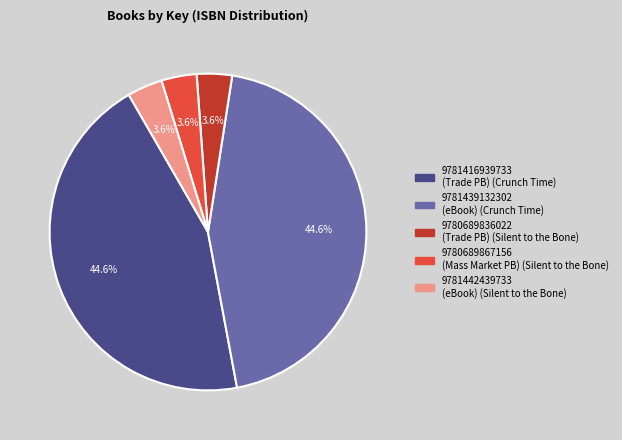

Does 9781442439733 represent more than half of the total?

No